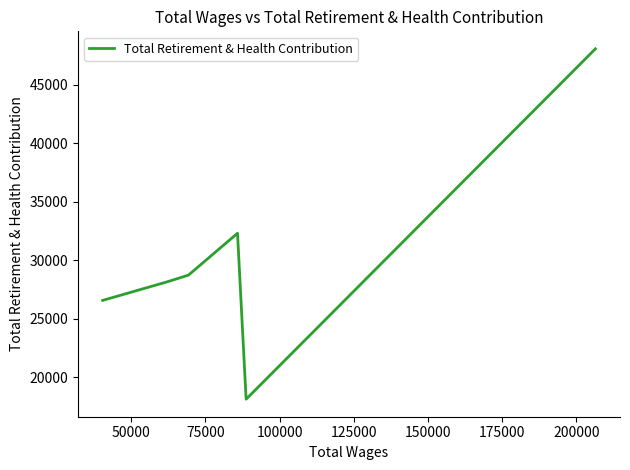

What is the sum of all values?

181975